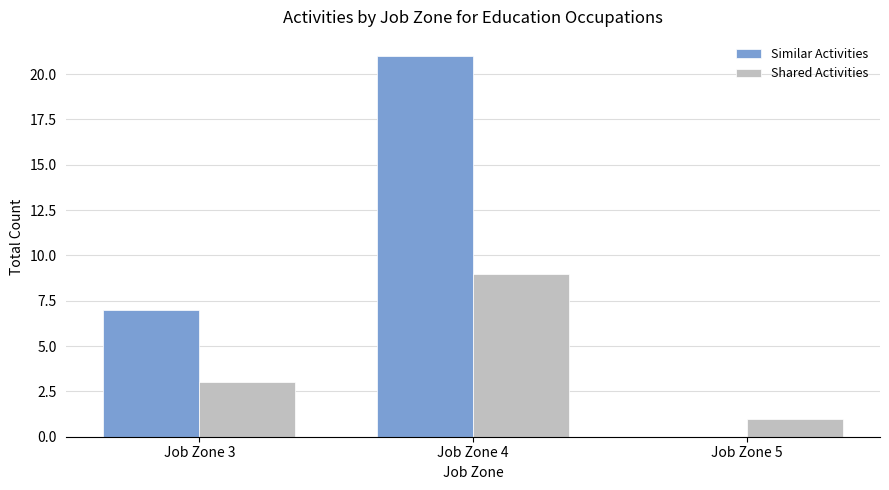

What is the greatest value displayed?

21